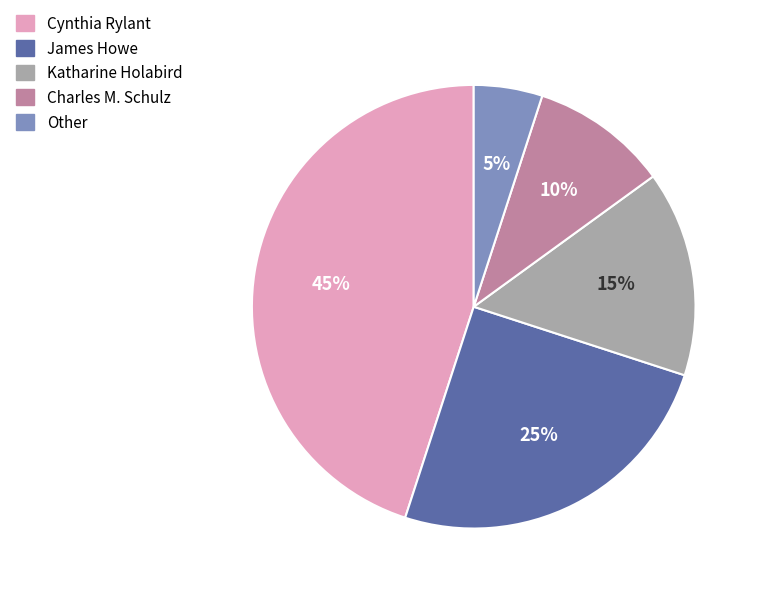

Approximately how many times larger is the value at Katharine Holabird compared to Charles M. Schulz?

1.5